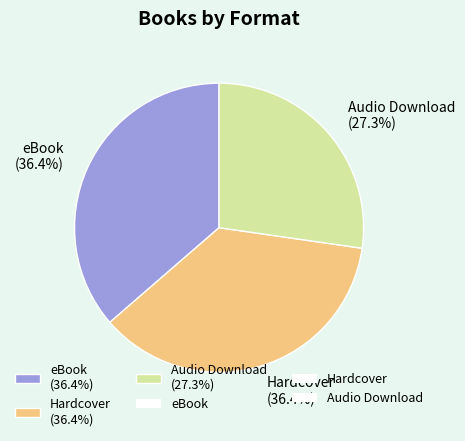

To the nearest percent, what is the difference between the largest and smallest slice percentages?

9%